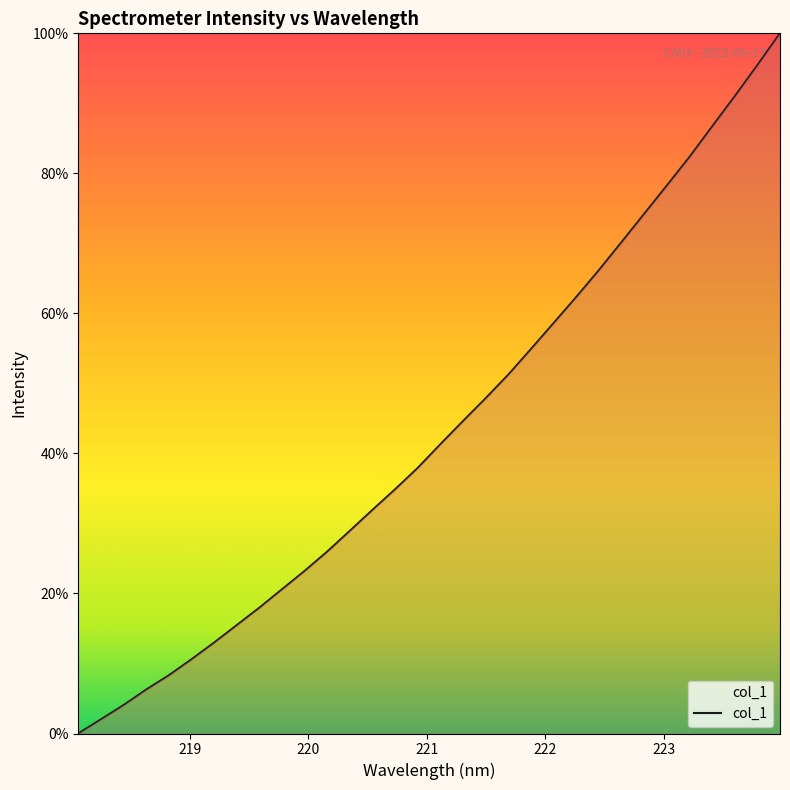

What is the difference between the maximum and minimum values?

100.0